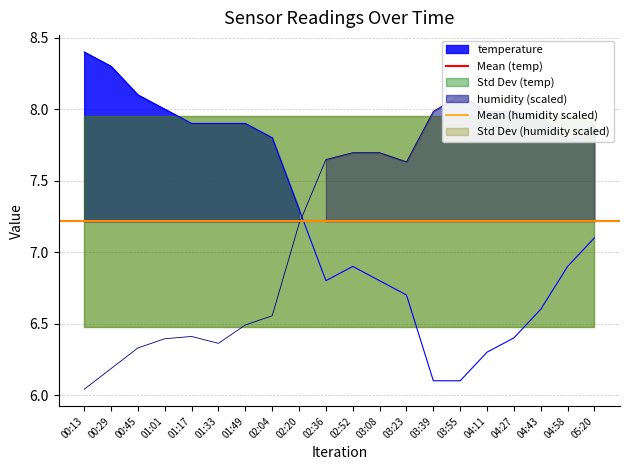

At which label does temperature reach its peak?

00:13